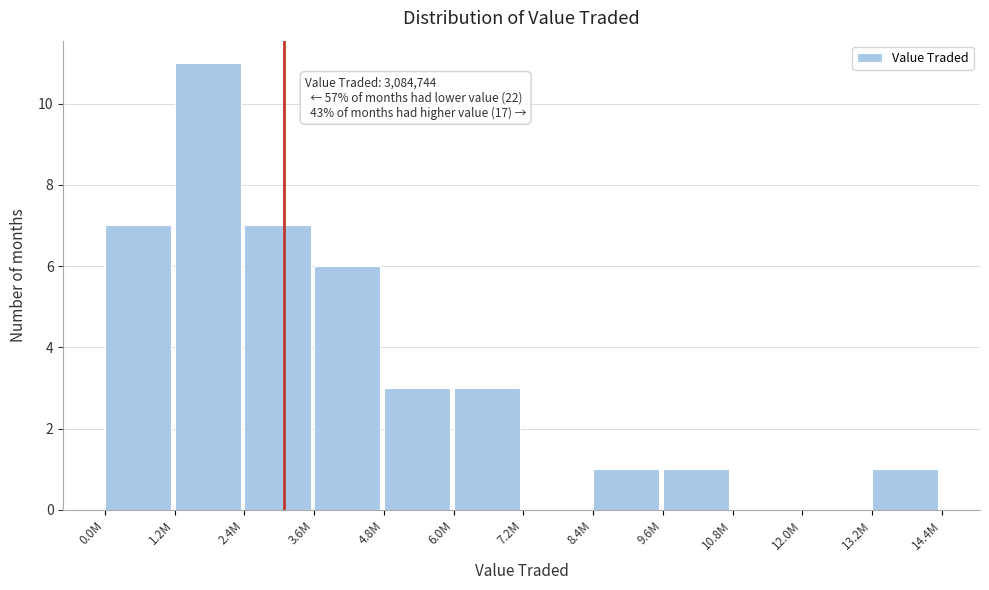

Reading left to right, extract all data points from this chart.

0.0M=7	1.2M=11	2.4M=7	3.6M=6	4.8M=3	6.0M=3	7.2M=0	8.4M=1	9.6M=1	10.8M=0	12.0M=0	13.2M=1